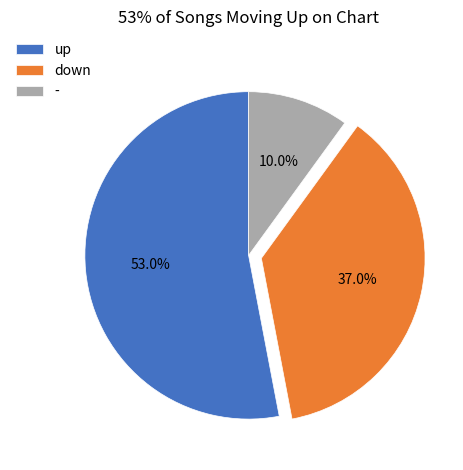

To the nearest percent, what is the difference between the up and down slice percentages?

16%